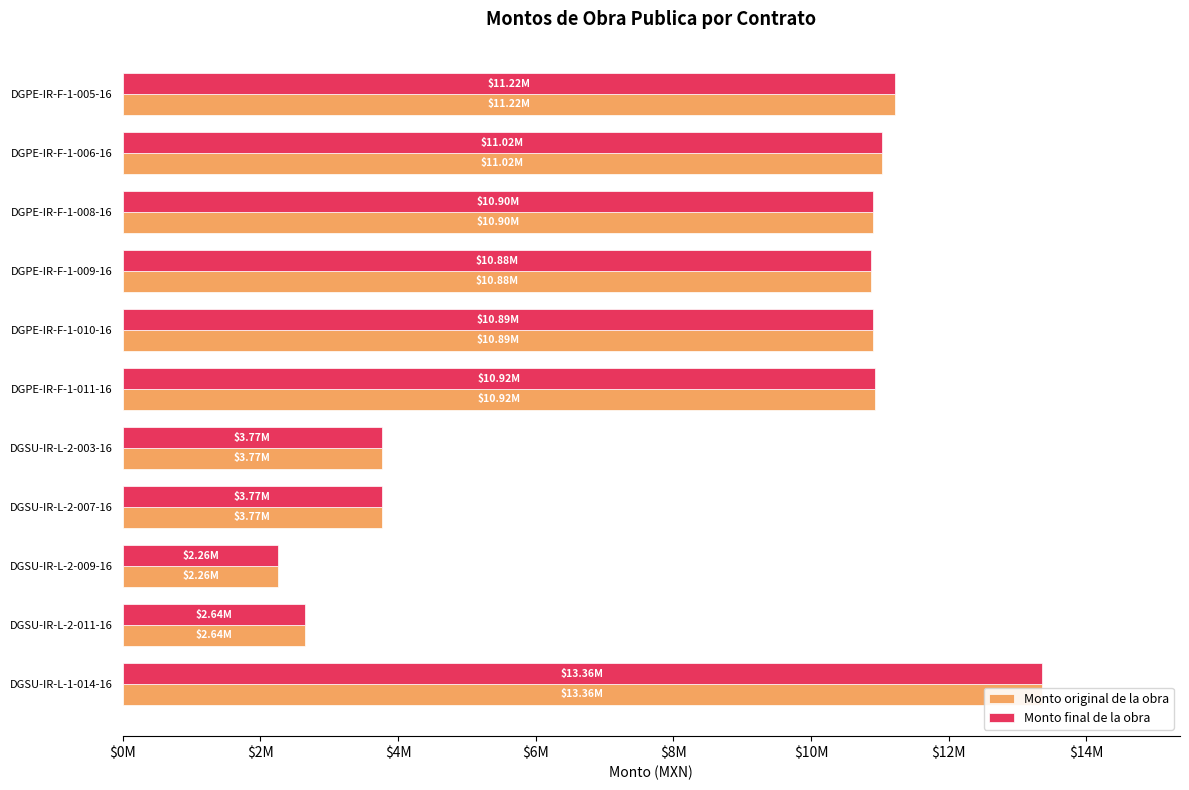

Is it true that Monto original de la obra equals 10876423.1 at DGPE-IR-F-1-009-16?

True